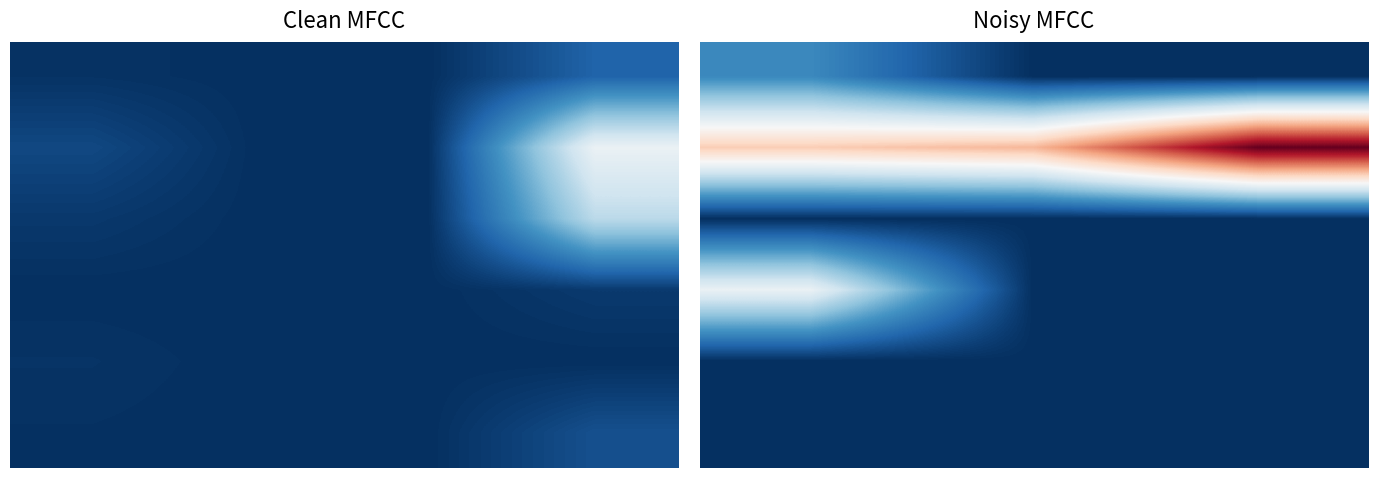

True or false: 5 has a value of 0.0 at 2.0.

True